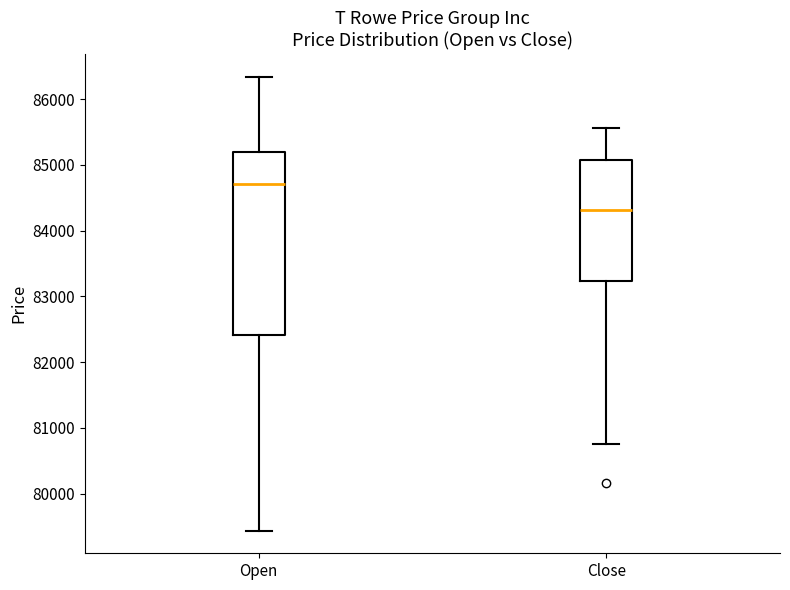

Comparing the boxes themselves (not the whiskers), which one is the tallest?

Open